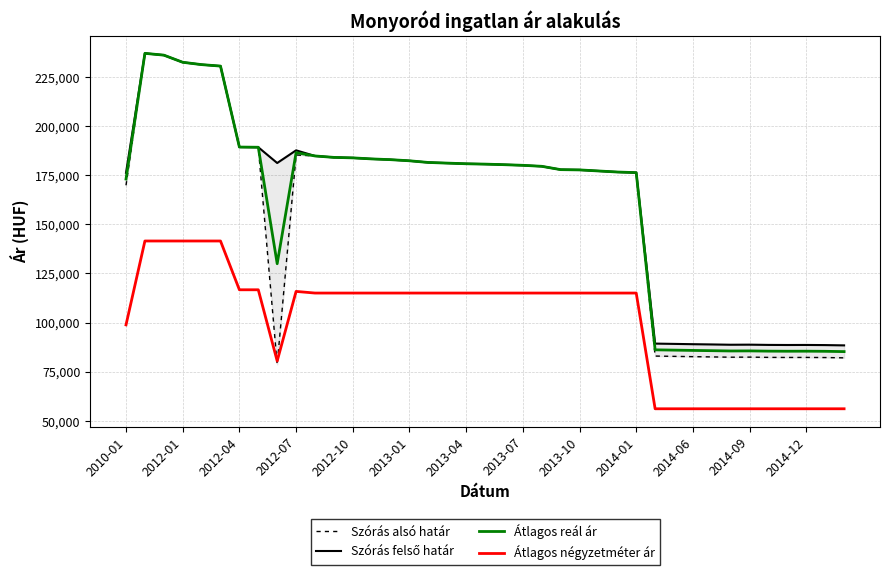

True or false: Átlagos reál ár and Átlagos négyzetméter ár intersect in this chart.

False